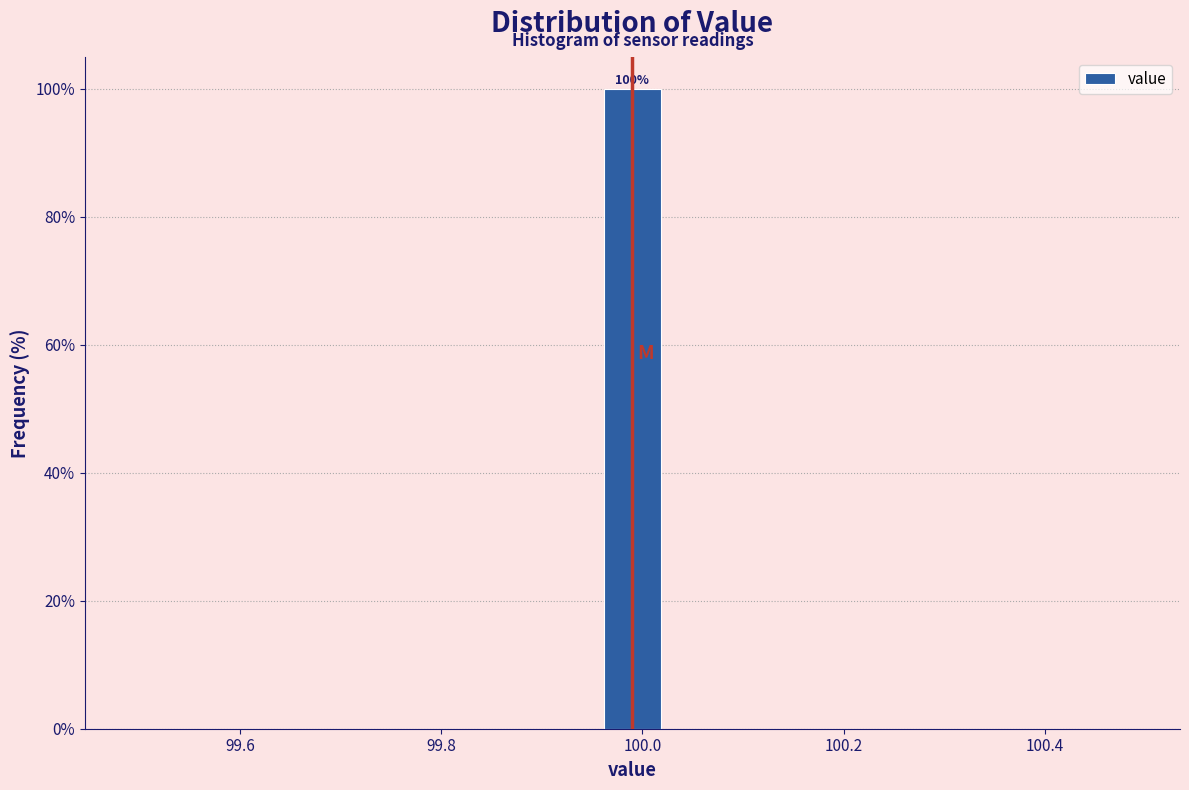

Around what value on the x-axis is the tallest bar? Give the approximate position of its centre, as read against the axis.

100.00